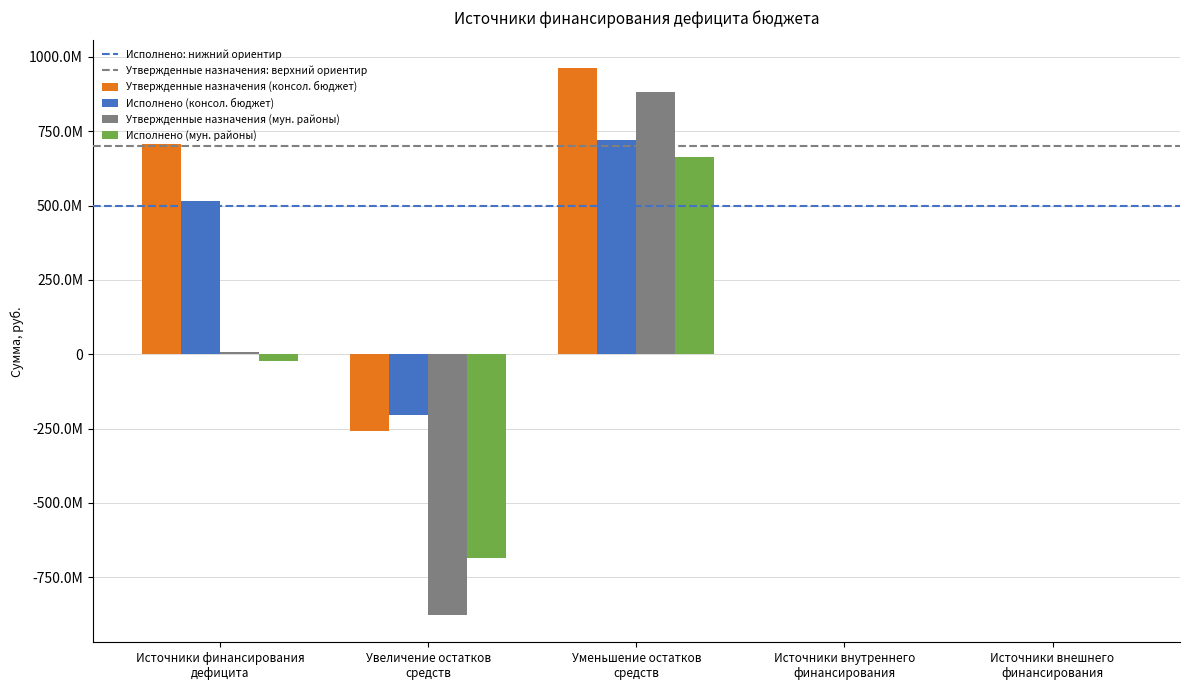

Which series has the largest total across all categories?

Утвержденные назначения (консол. бюджет)